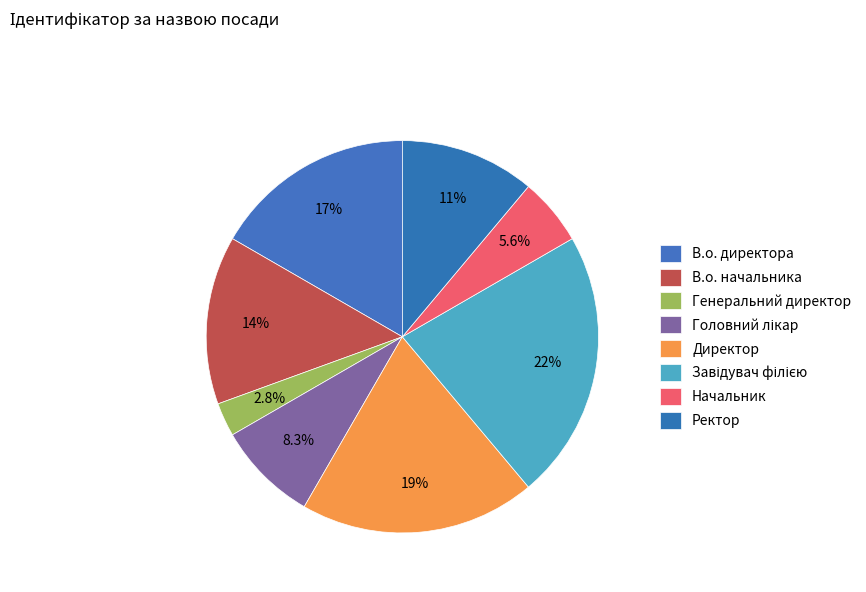

To the nearest percent, what is the combined percentage of Завідувач філією and Начальник?

28%